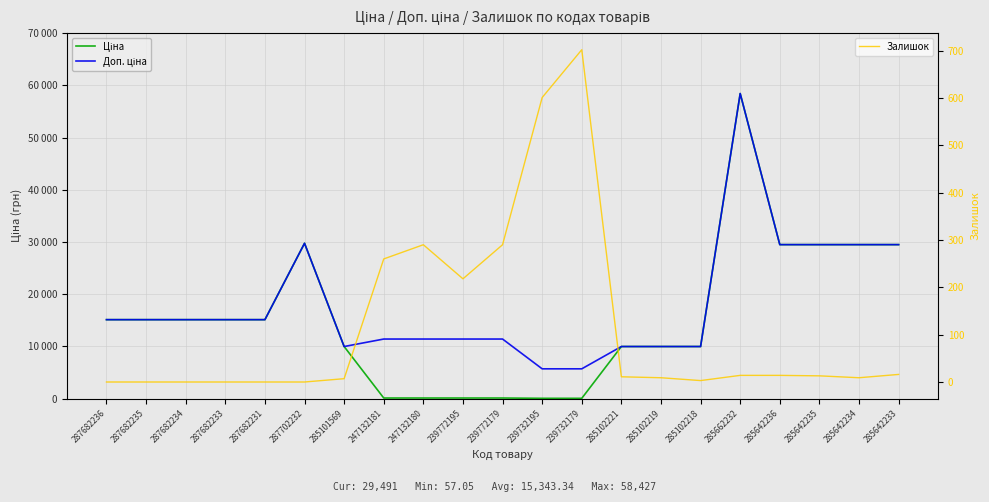

Rank the series by their maximum value, from highest to lowest.

Ціна, Доп. ціна, Залишок